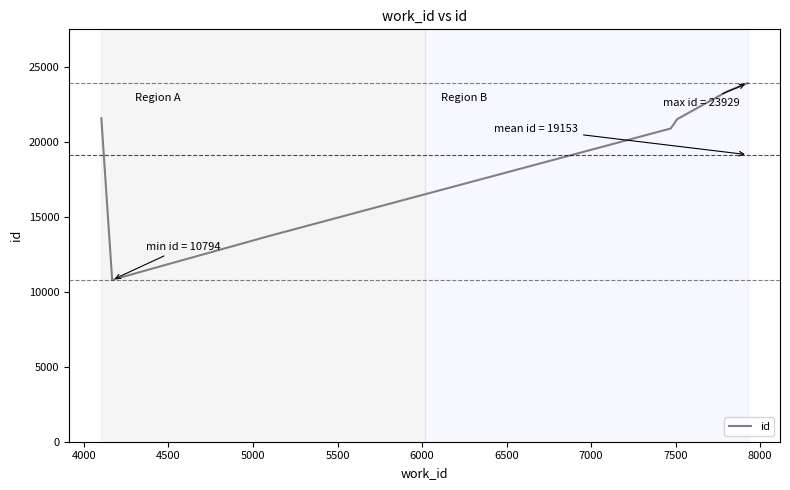

What is the smallest value displayed?

10794